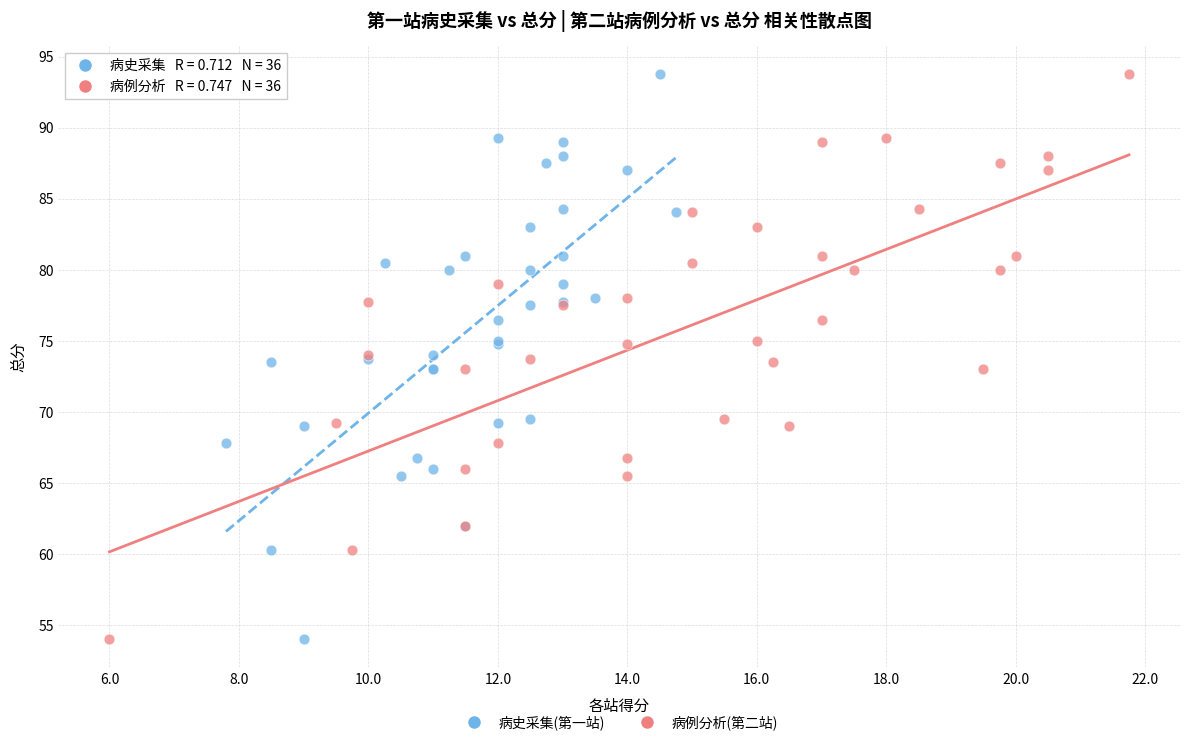

What are all the series names shown in the legend?

病史采集(第一站), 病例分析(第二站)